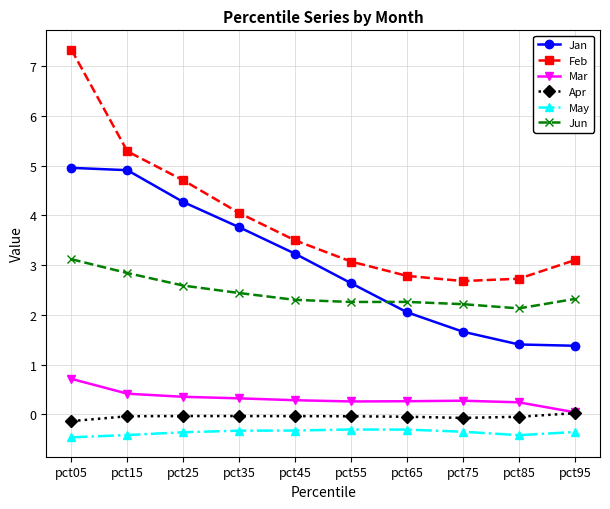

What are all the series names shown in the legend?

Jan, Feb, Mar, Apr, May, Jun